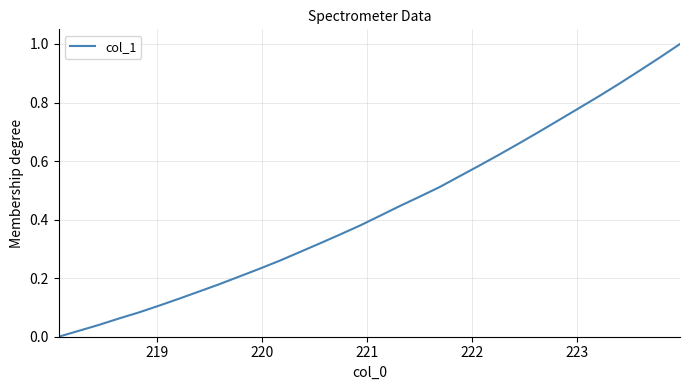

How many positive values are there?

31